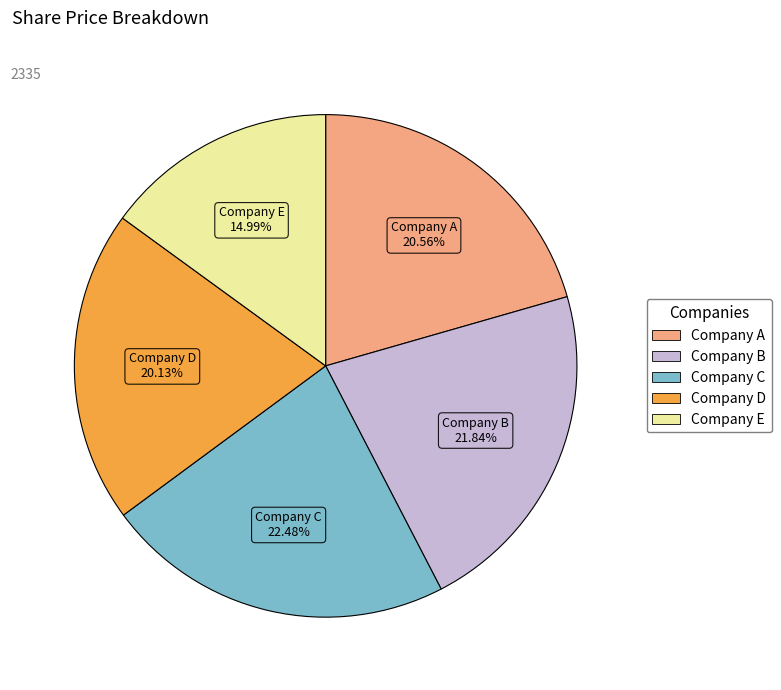

To the nearest percent, what is the difference between the largest and smallest slice percentages?

7%